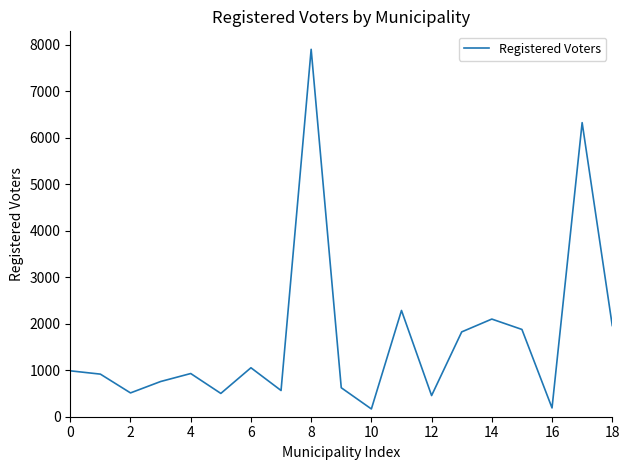

What is the maximum value shown in the chart?

7901